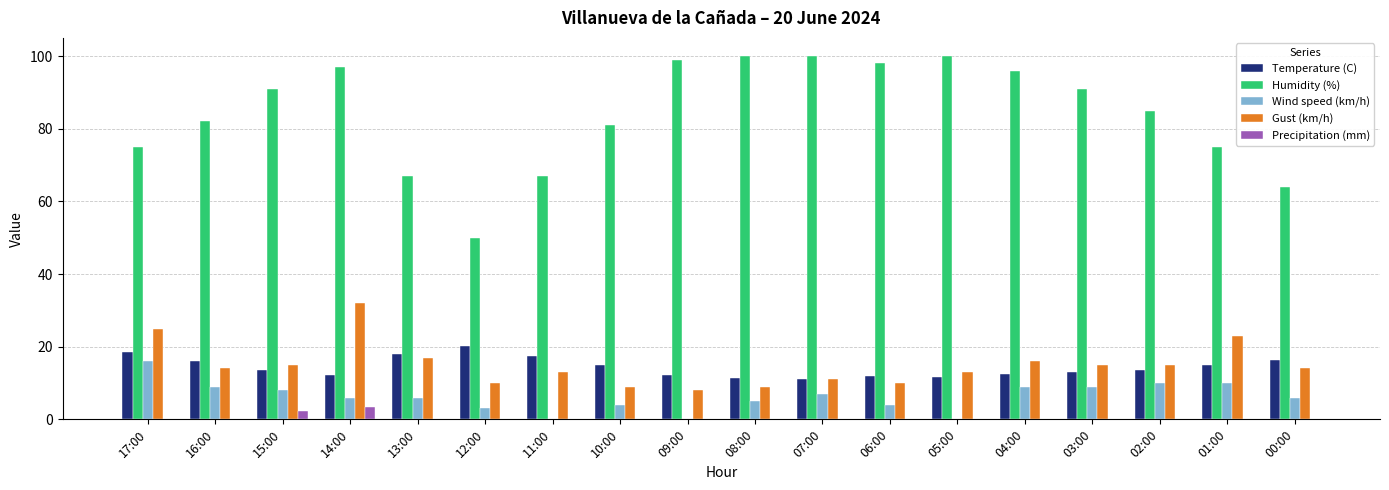

What is the maximum value for Humidity (%)?

100.0